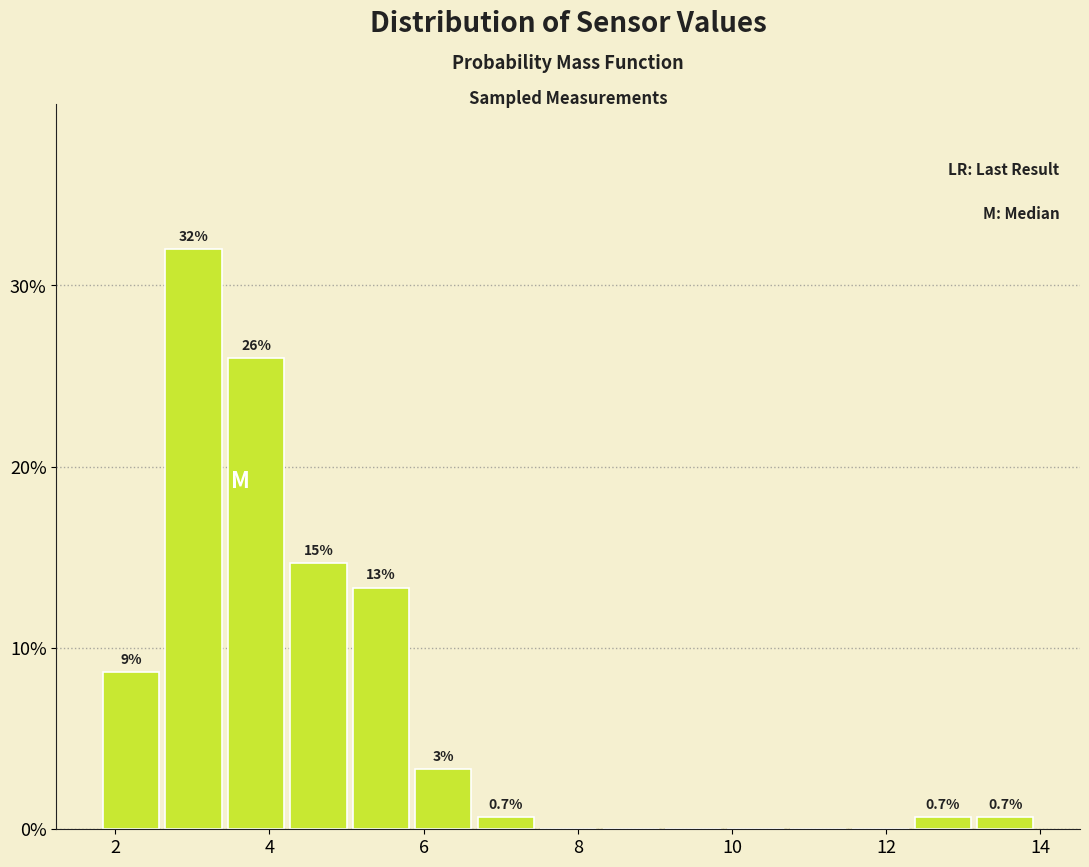

Over which range of the x-axis is the bar tallest?

2.6 to 3.4